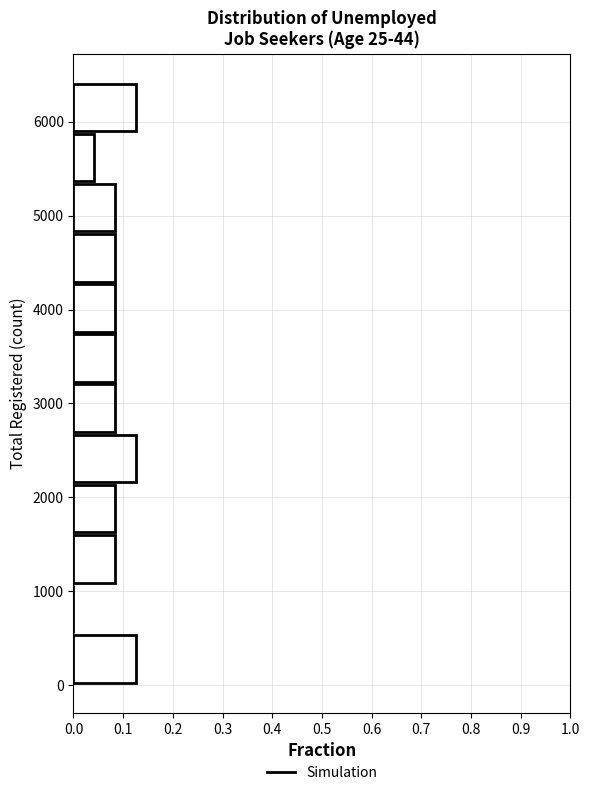

Reading bottom to top, transcribe this chart: for each bar, give the range it covers on the y-axis and its length. Neither the bar edges nor the lengths are printed on the chart, so give them approximately, as read against the axes.

0 to 500: 0.13
500 to 1100: 0
1100 to 1600: 0.08
1600 to 2100: 0.08
2100 to 2700: 0.13
2700 to 3200: 0.08
3200 to 3700: 0.08
3700 to 4300: 0.08
4300 to 4800: 0.08
4800 to 5400: 0.08
5400 to 5900: 0.04
5900 to 6400: 0.13